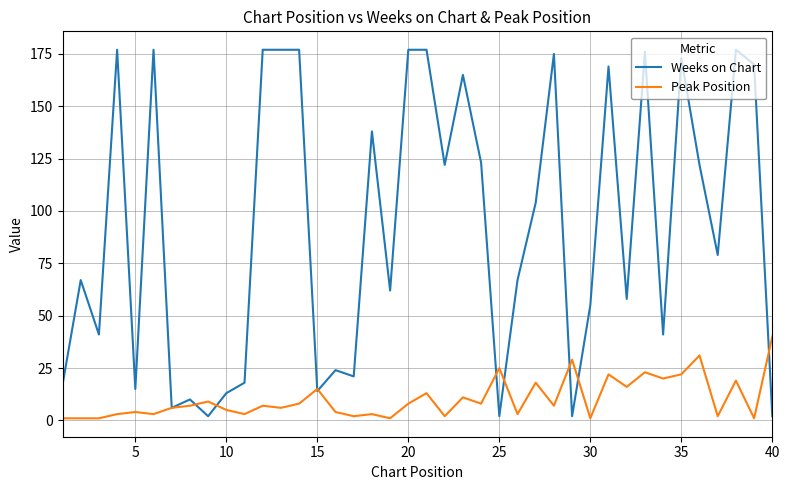

True or false: Peak Position has more than 0 points higher than both neighbors.

True